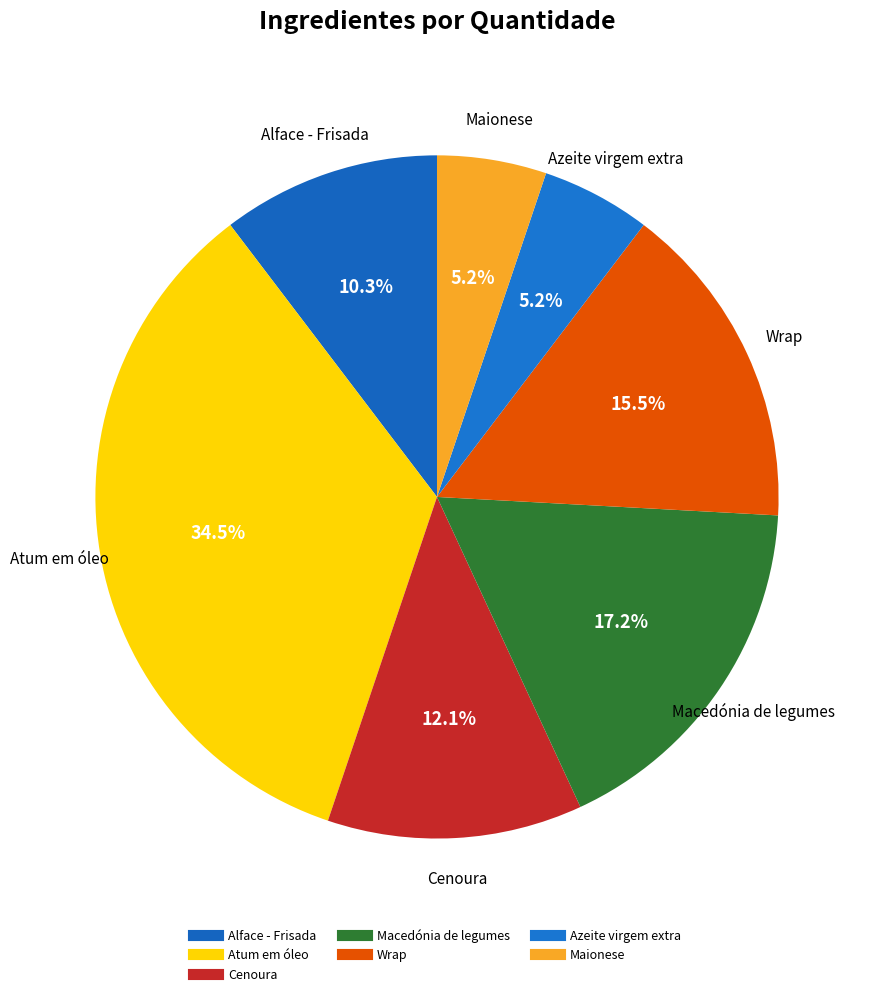

How many segments does this pie chart have?

7